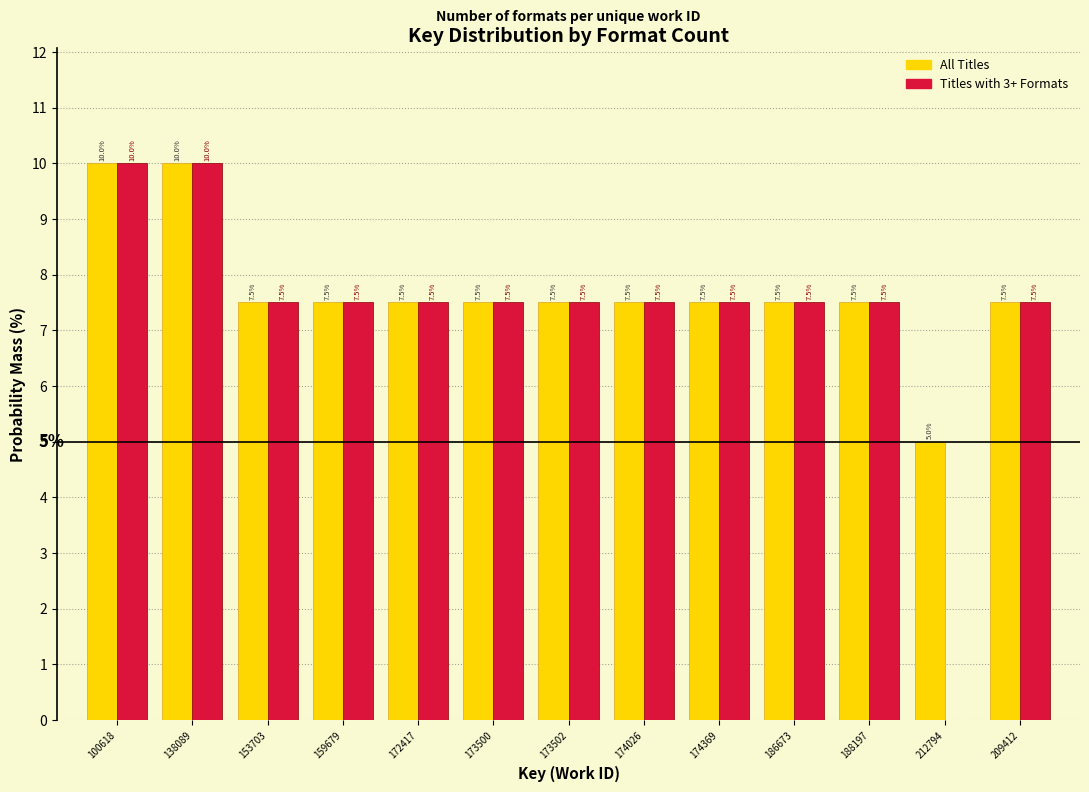

Reading left to right, transcribe all the data shown in this chart.

All Titles: 100618=10.0	138089=10.0	153703=7.5	159679=7.5	172417=7.5	173500=7.5	173502=7.5	174026=7.5	174369=7.5	186673=7.5	188197=7.5	212794=5.0	209412=7.5
Titles with 3+ Formats: 100618=10.0	138089=10.0	153703=7.5	159679=7.5	172417=7.5	173500=7.5	173502=7.5	174026=7.5	174369=7.5	186673=7.5	188197=7.5	212794=0.0	209412=7.5